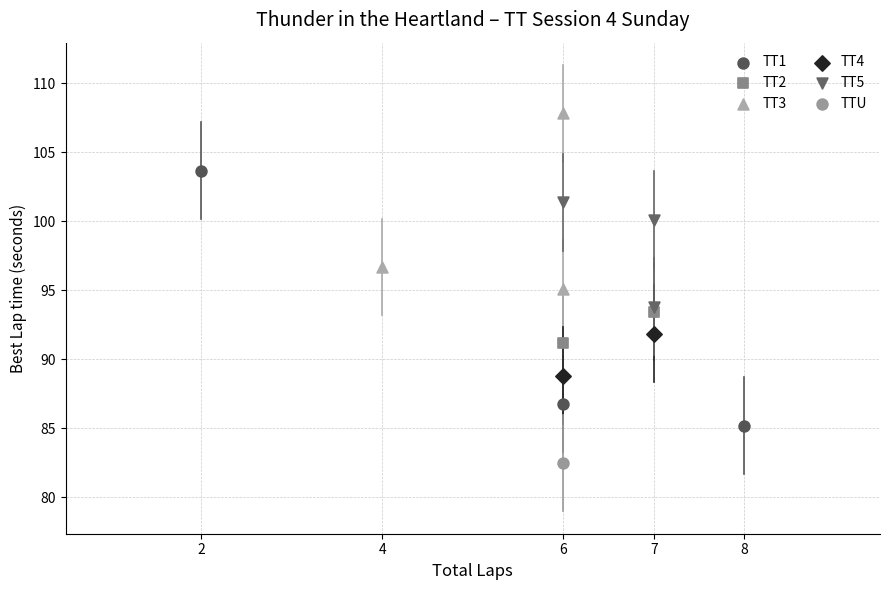

What are all the series names shown in the legend?

TT1, TT2, TT3, TT4, TT5, TTU